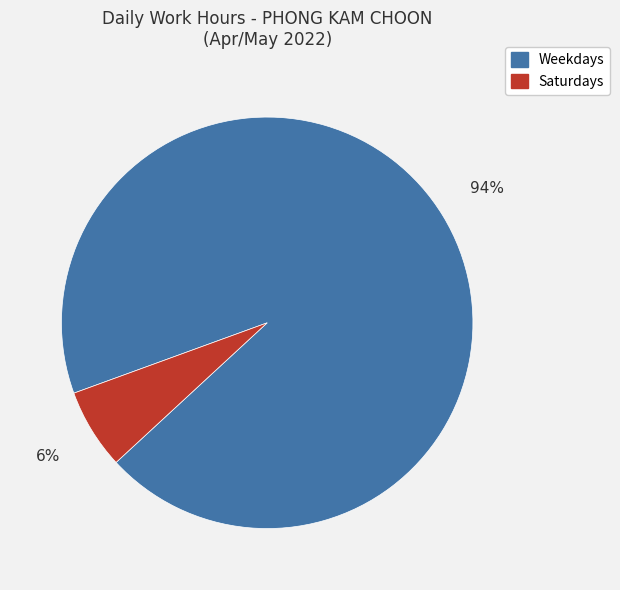

Is there any slice that represents more than half of the pie?

Yes